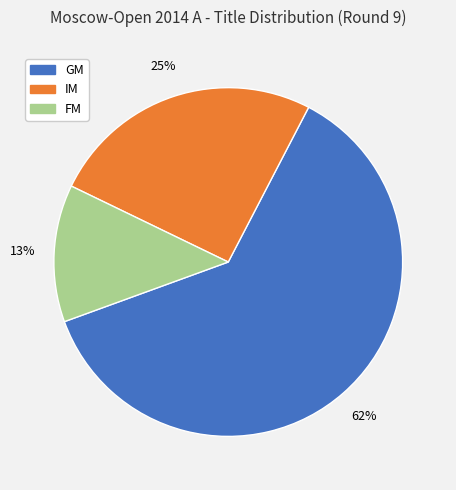

What percentage is the IM slice, to the nearest percent?

25%